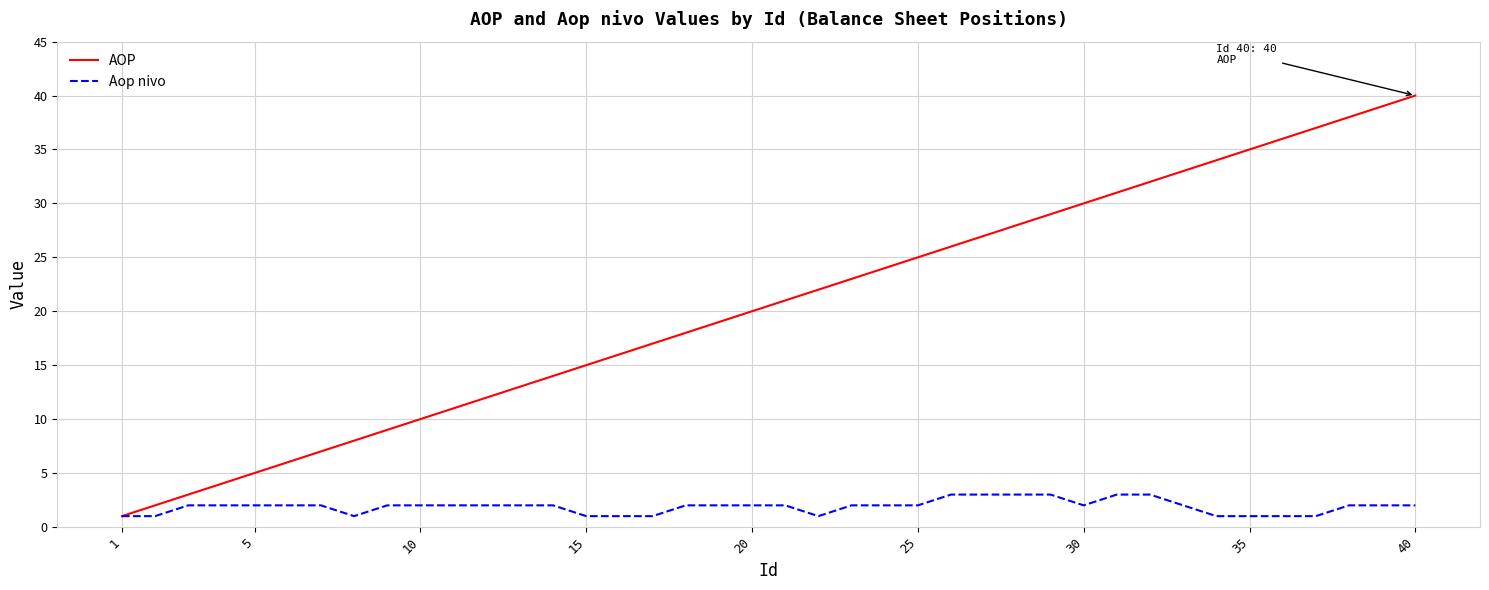

Which series has the largest range (max minus min)?

AOP